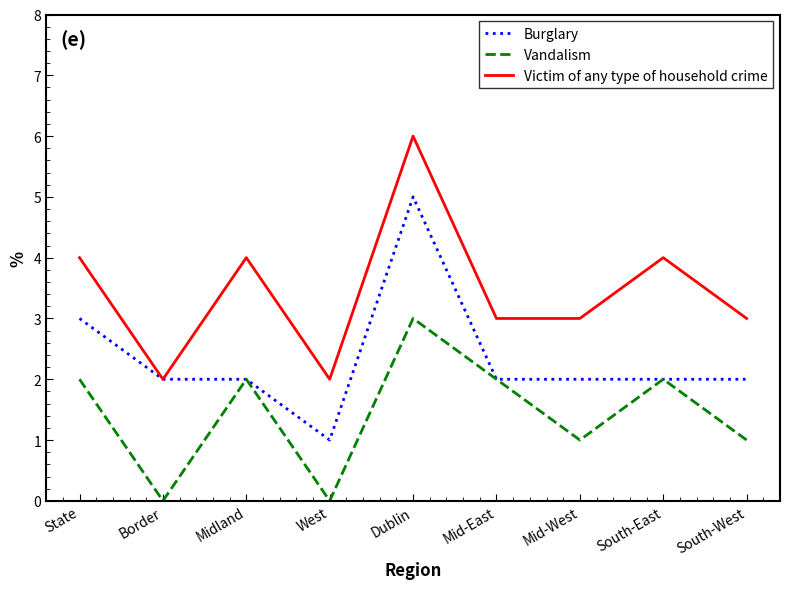

Reading left to right, transcribe all the data shown in this chart.

Burglary: State=3	Border=2	Midland=2	West=1	Dublin=5	Mid-East=2	Mid-West=2	South-East=2	South-West=2
Vandalism: State=2	Border=0	Midland=2	West=0	Dublin=3	Mid-East=2	Mid-West=1	South-East=2	South-West=1
Victim of any type of household crime: State=4	Border=2	Midland=4	West=2	Dublin=6	Mid-East=3	Mid-West=3	South-East=4	South-West=3